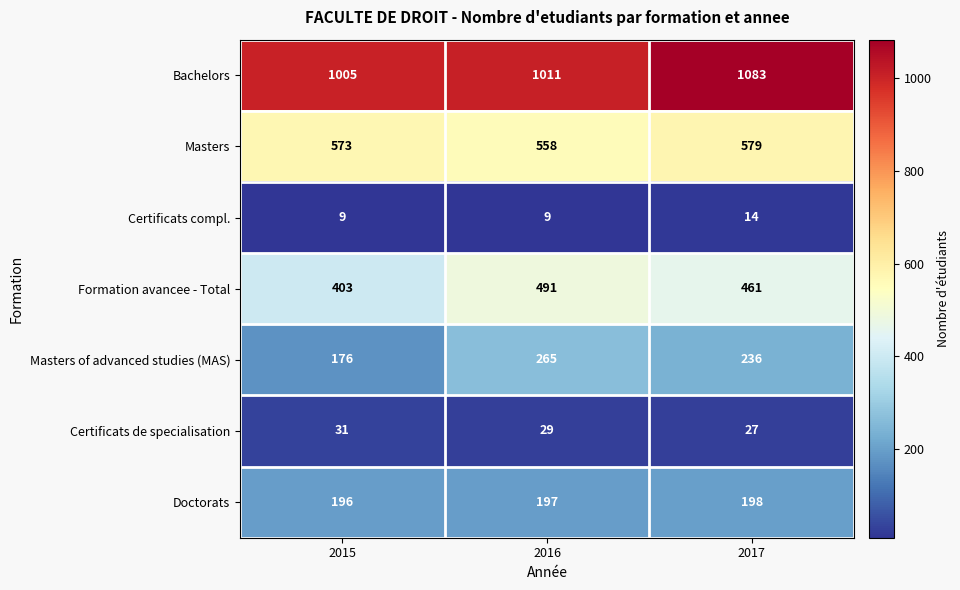

What is the maximum value for Masters of advanced studies (MAS)?

265